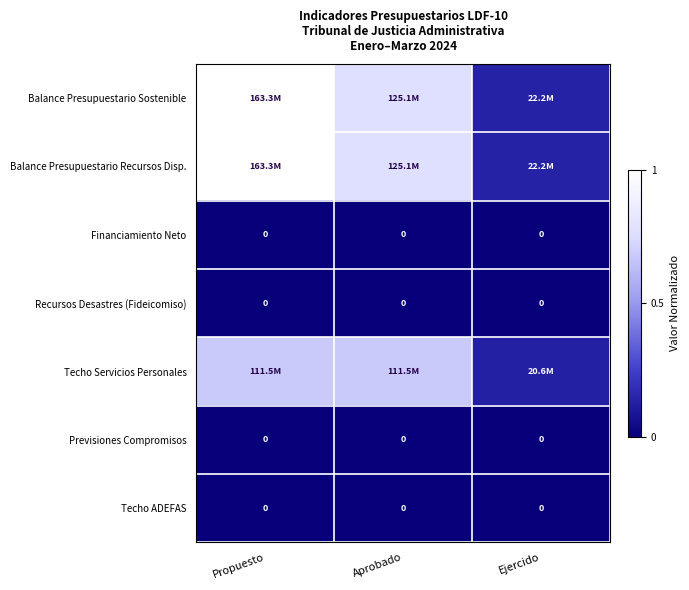

Which series changed the most between Propuesto and Ejercido?

Balance Presupuestario Sostenible